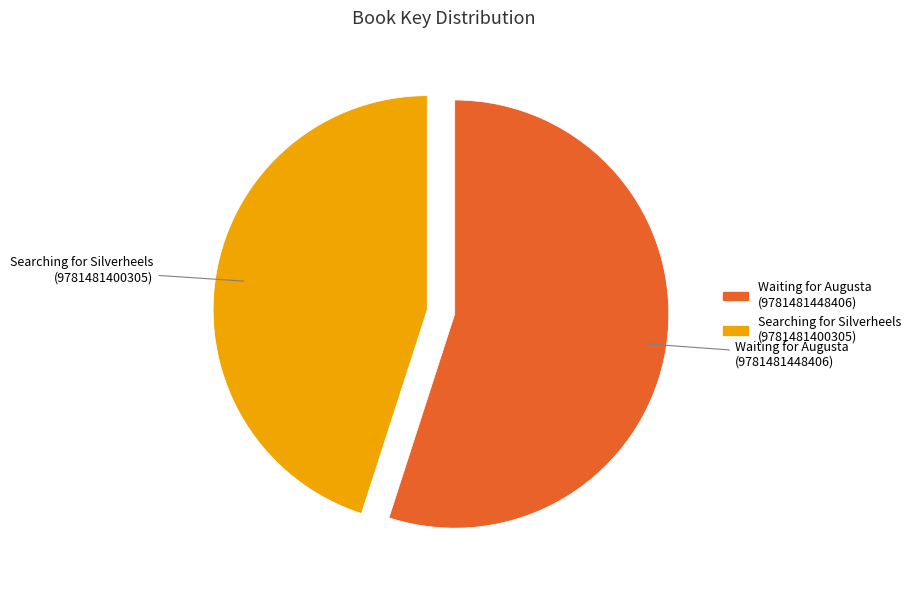

Rank the categories by value from highest to lowest.

Waiting for Augusta (9781481448406), Searching for Silverheels (9781481400305)